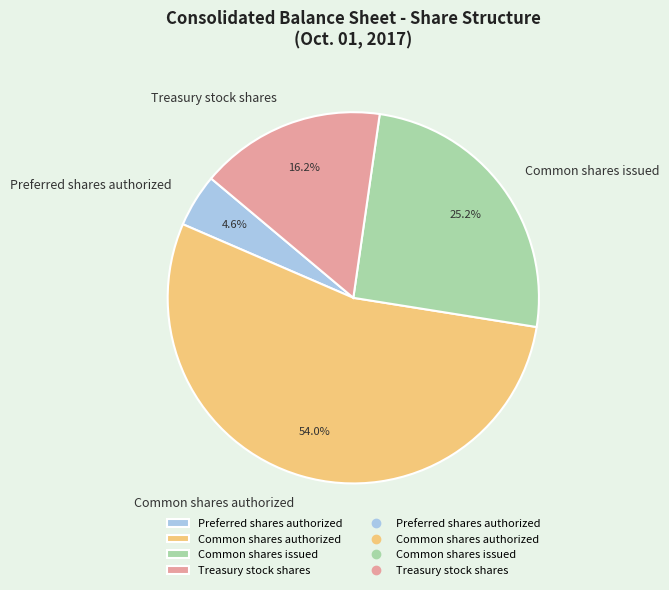

Between Preferred shares authorized and Common shares issued, which is larger?

Common shares issued